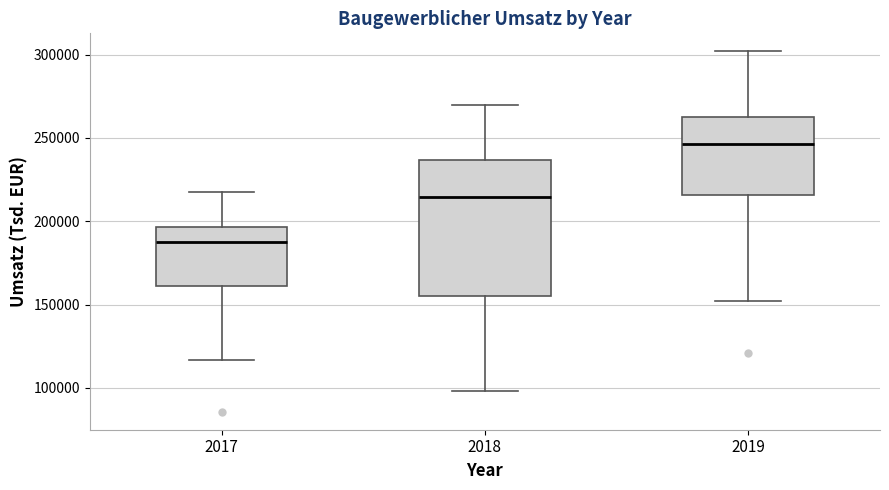

Which box is the tallest, from its lower edge to its upper edge?

2018